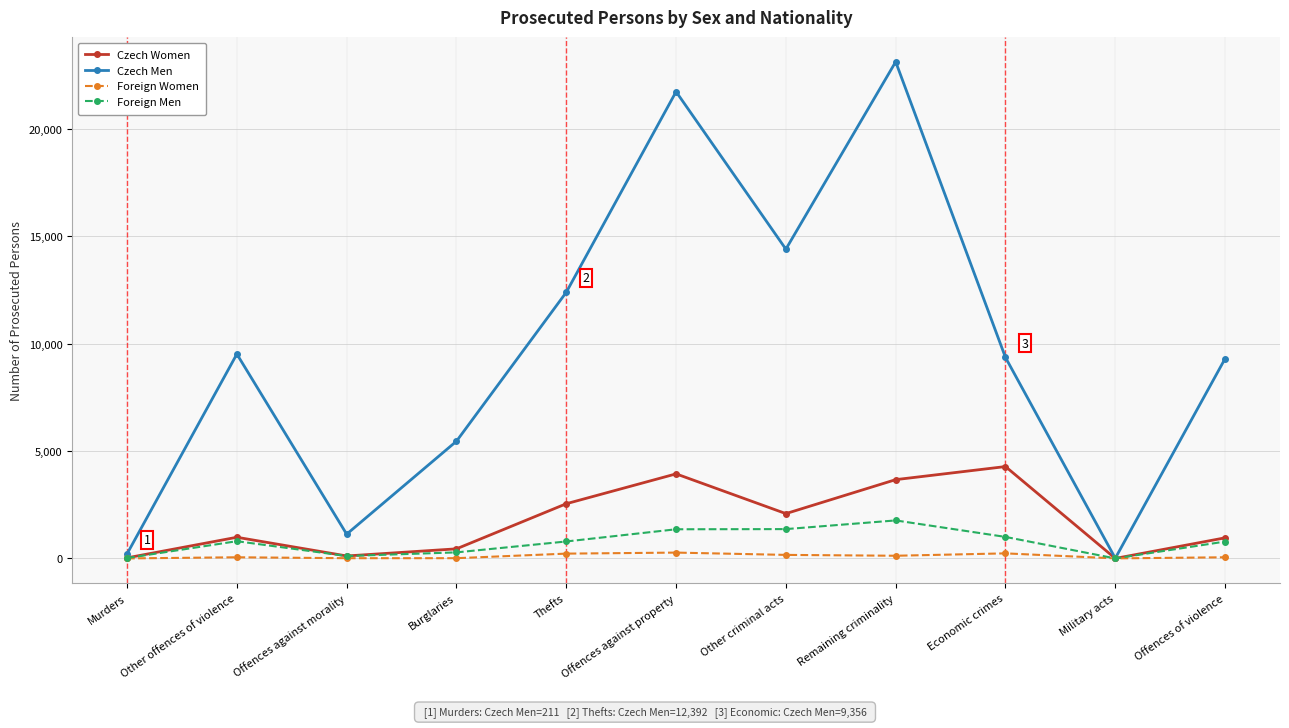

What is the difference between the second highest and second lowest values in the Czech Men series?

21522